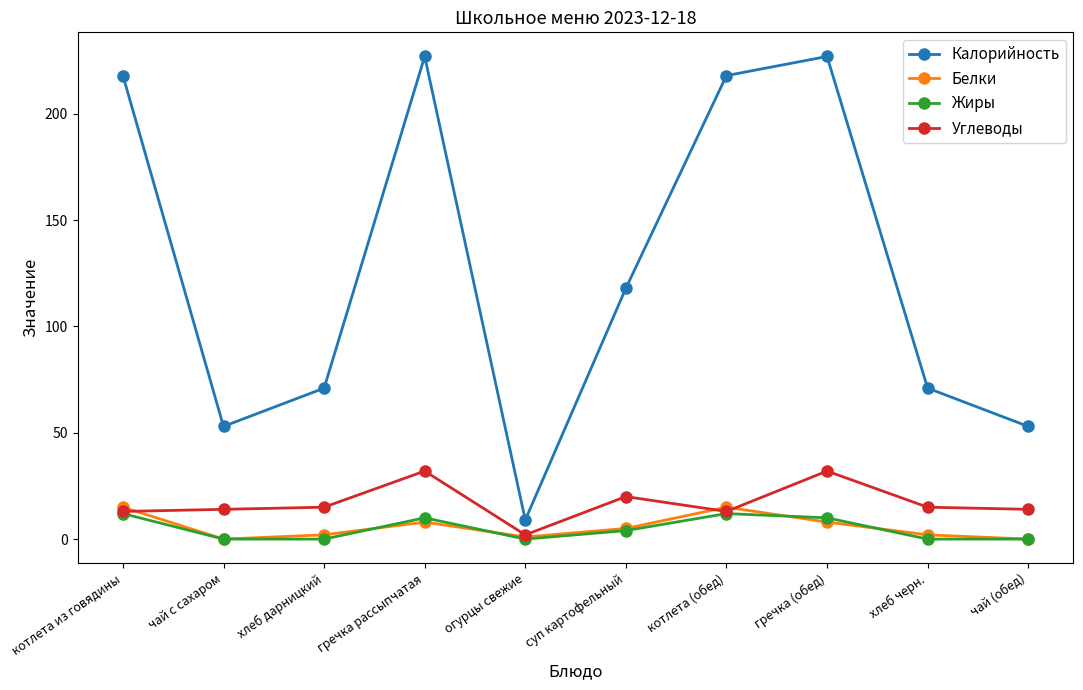

True or false: Жиры and Калорийность intersect in this chart.

False